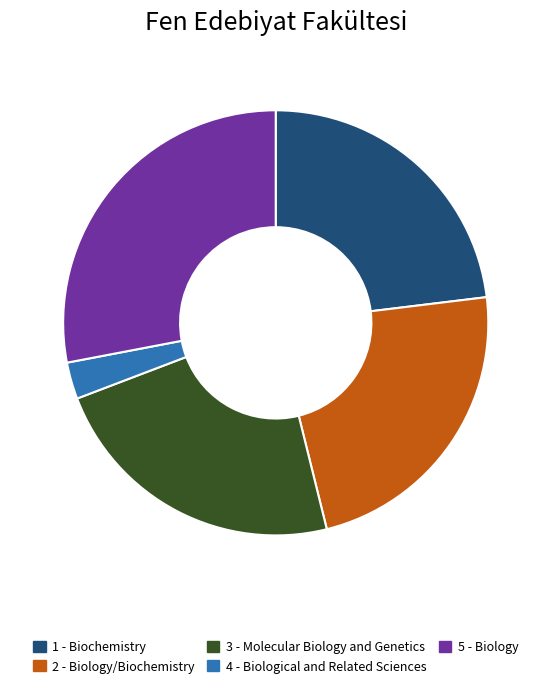

True or false: 5 accounts for 28% of the total.

True